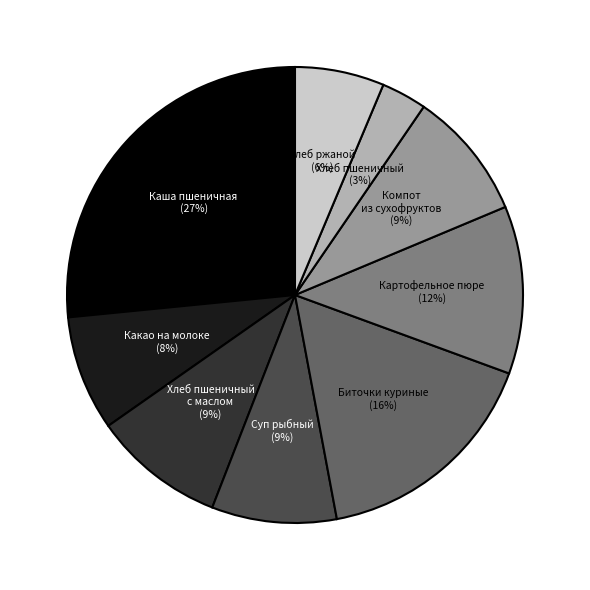

To the nearest percent, what is the average slice percentage?

11%